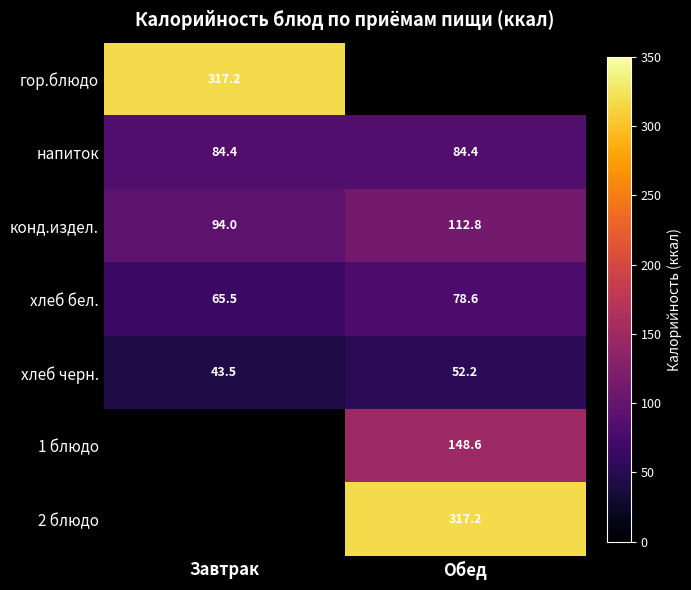

What is the difference between the хлеб бел. values at Завтрак and Обед?

13.1